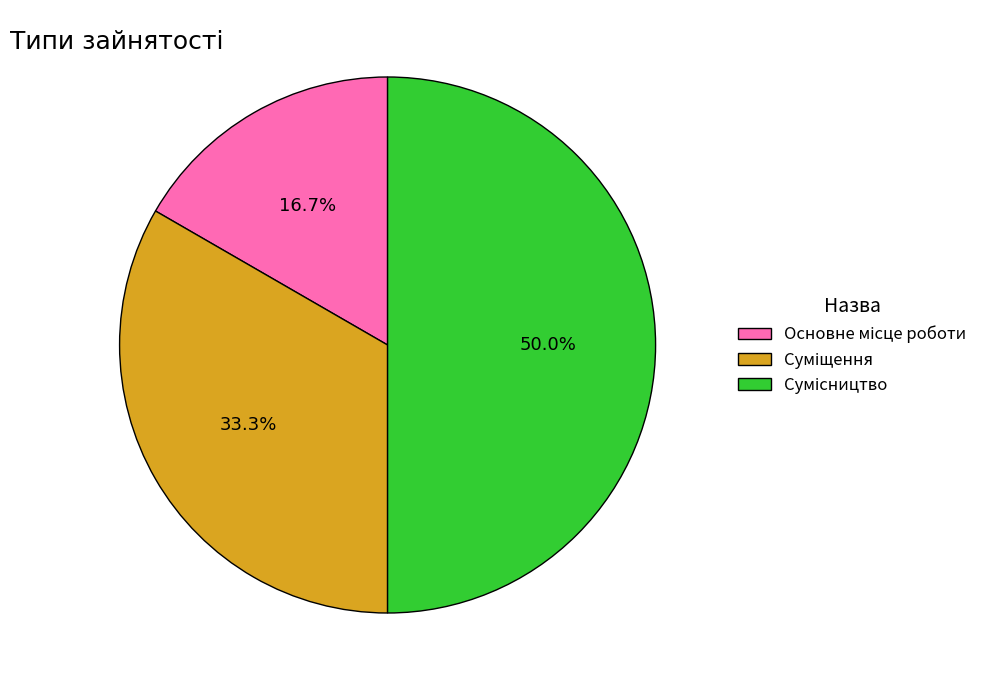

Approximately how many times larger is the value at Сумісництво compared to Основне місце роботи?

3.0